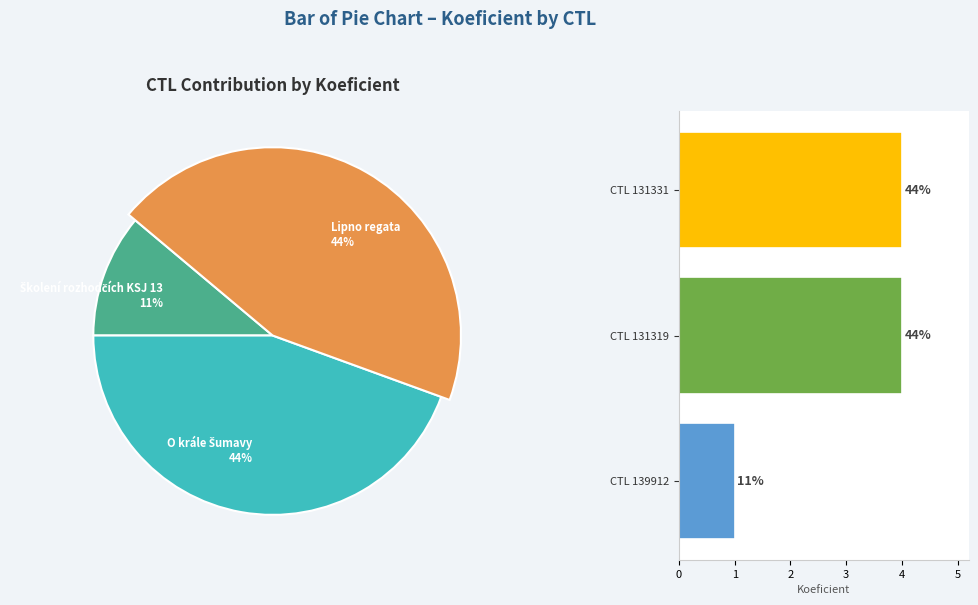

To the nearest percent, what percentage of the pie is CTL 131319?

44%